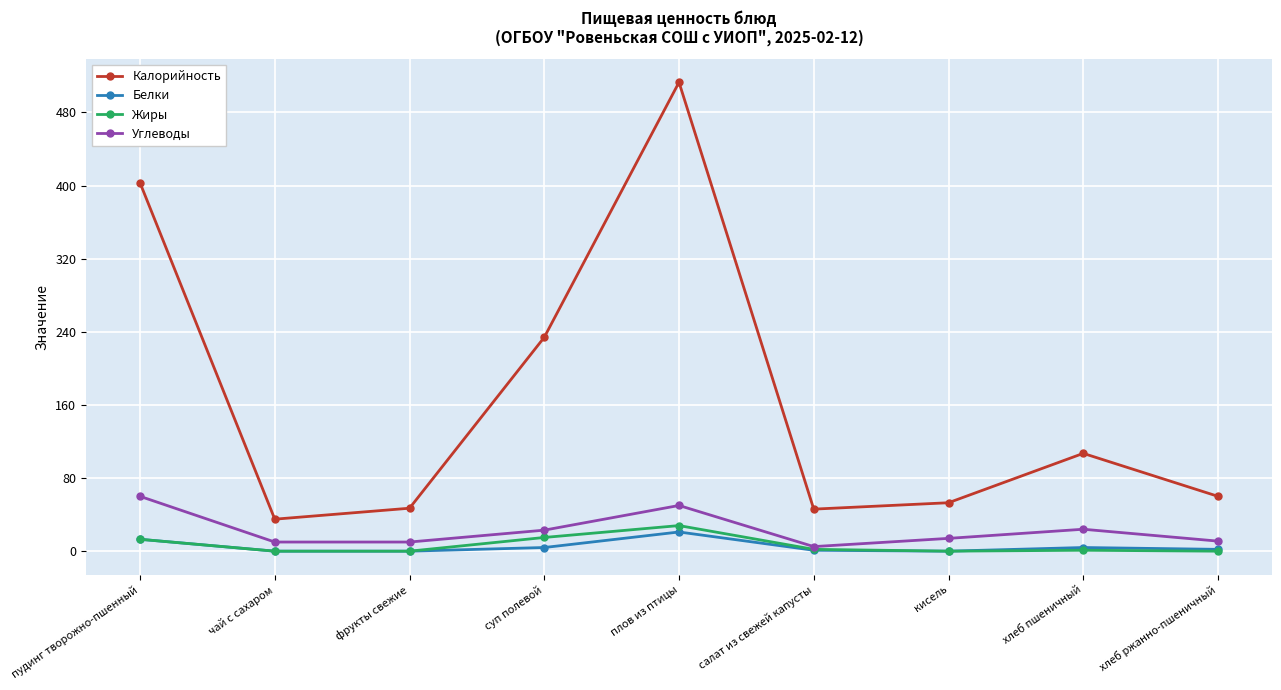

What is the total value across all series at пудинг творожно-пшенный?

489